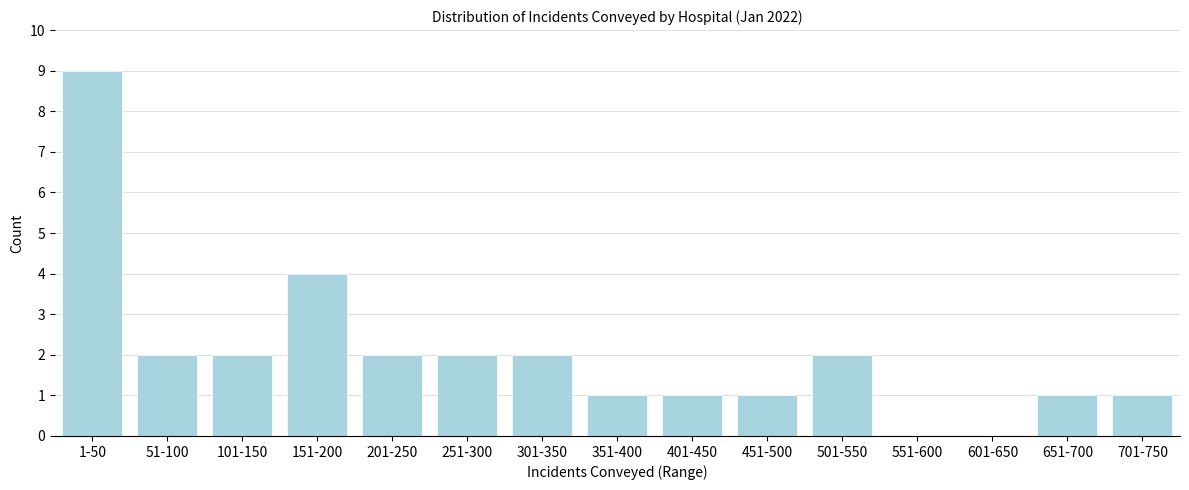

Reading left to right, list all the values displayed in this chart.

1-50=9	51-100=2	101-150=2	151-200=4	201-250=2	251-300=2	301-350=2	351-400=1	401-450=1	451-500=1	501-550=2	551-600=0	601-650=0	651-700=1	701-750=1